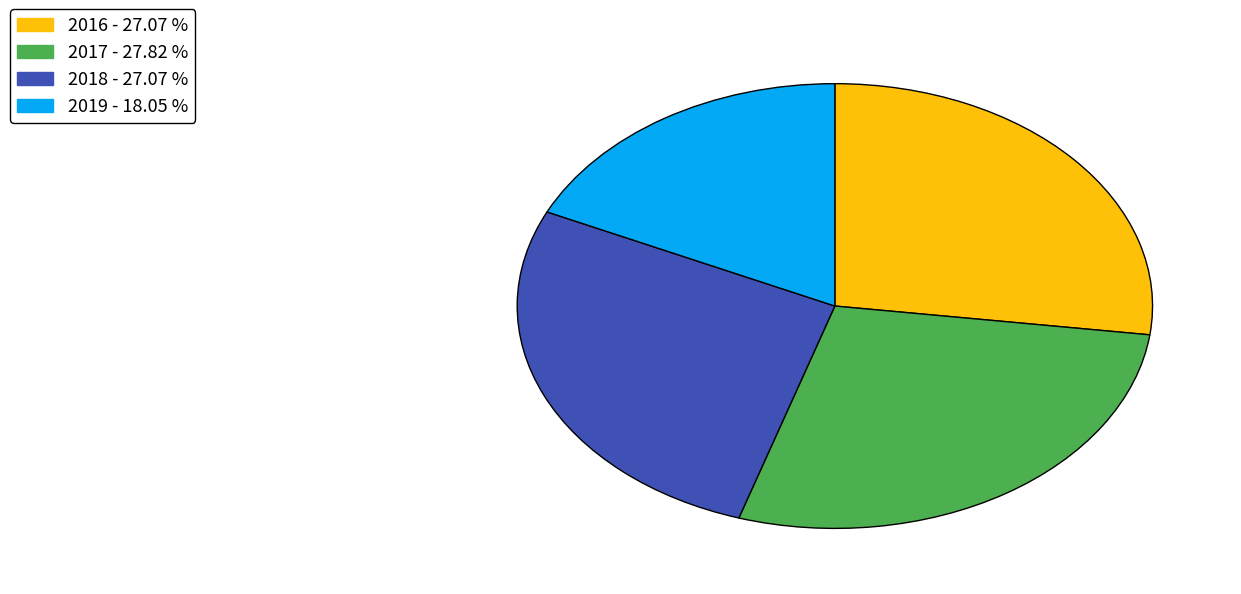

Is there a majority slice in this chart?

No